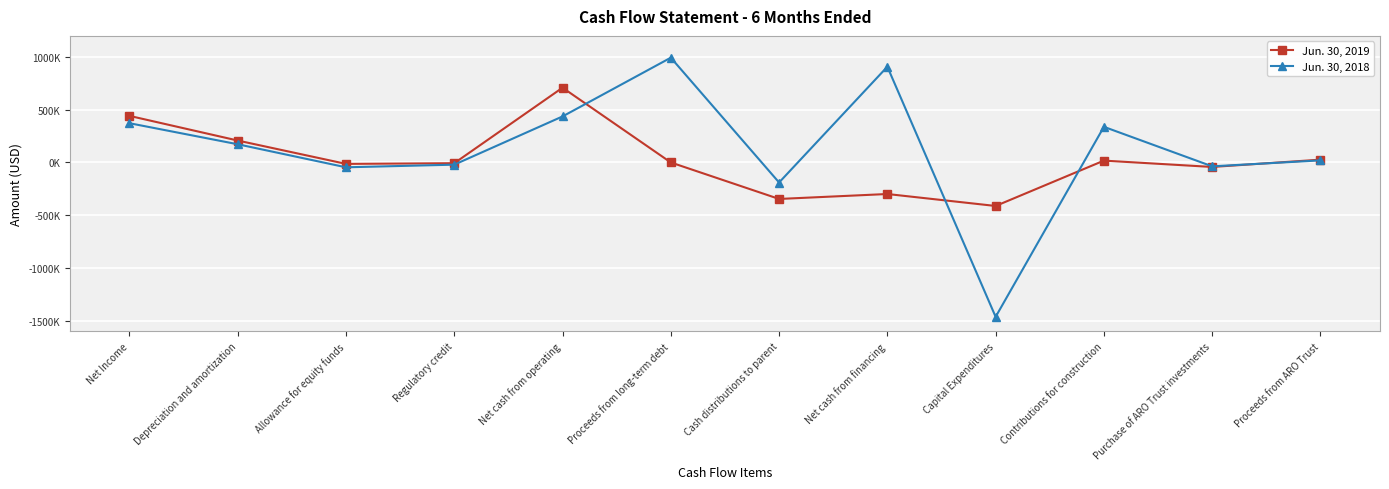

Does the chart have visible grid lines?

Yes